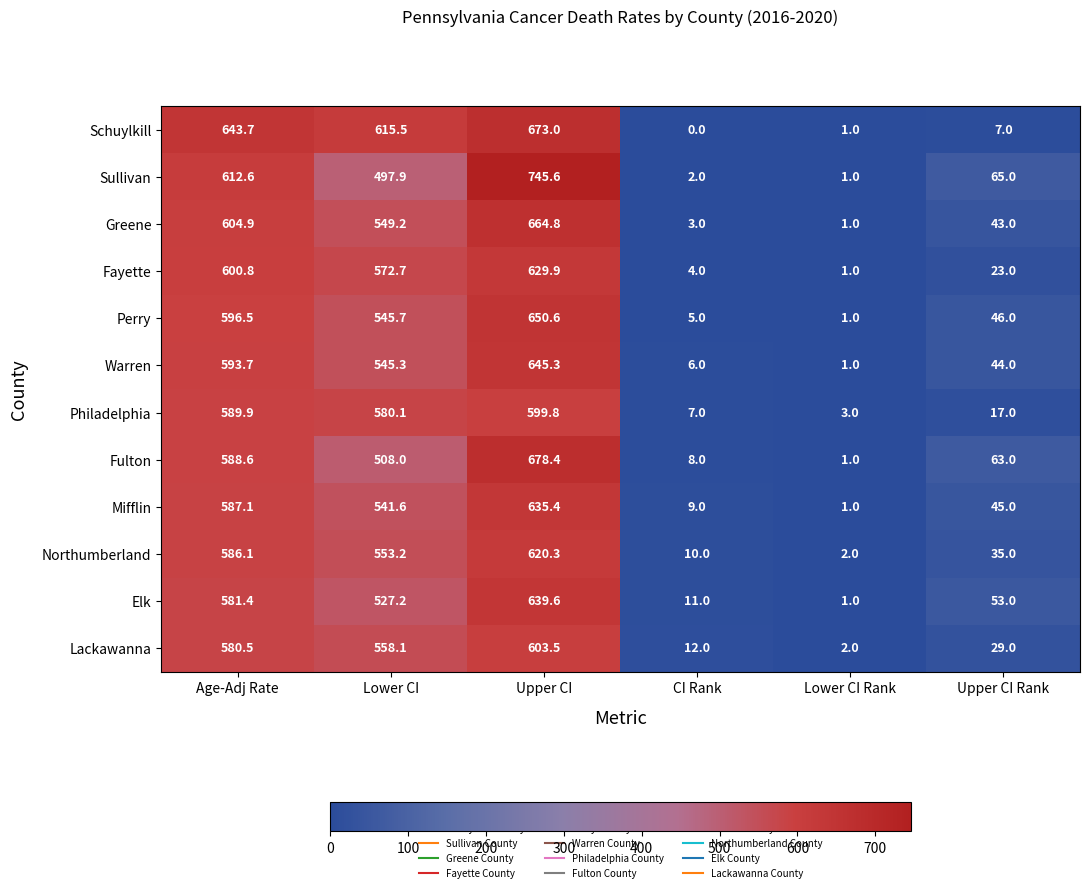

The Lackawanna series shows 29.0 at Upper CI Rank. True or false?

True